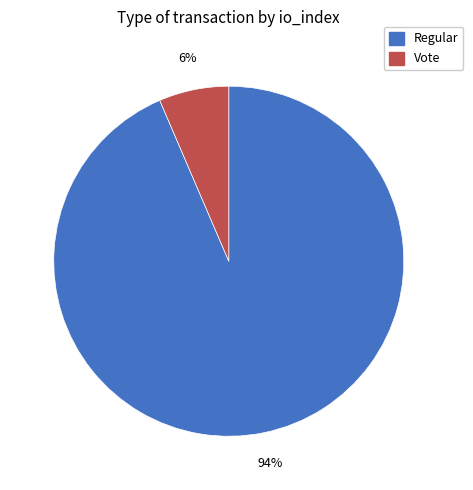

Count the number of slices in the pie.

2